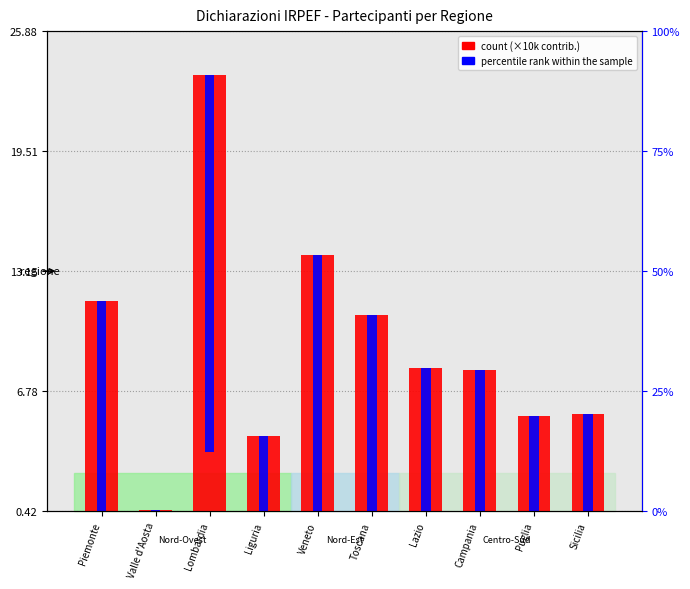

Where is count nearest to the value 11?

Toscana